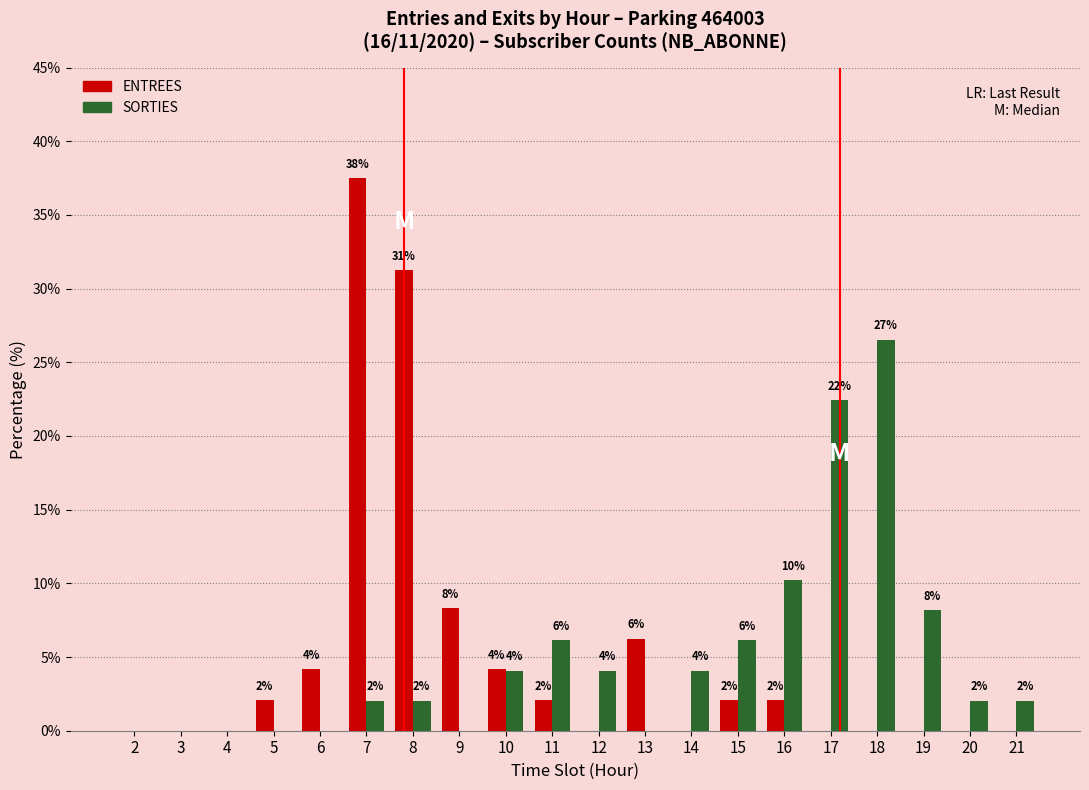

What are all the series names shown in the legend?

ENTREES, SORTIES